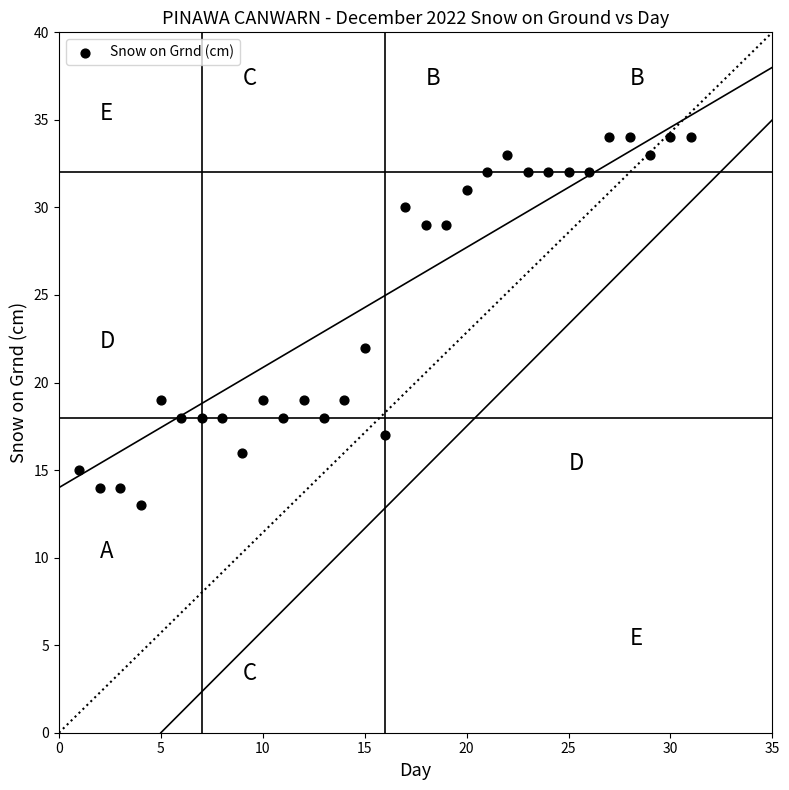

What is the range of Y values (max minus min)?

21